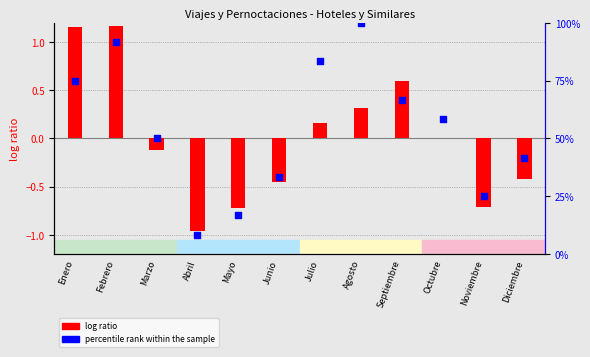

What is the total value across all series at Junio?

32.9